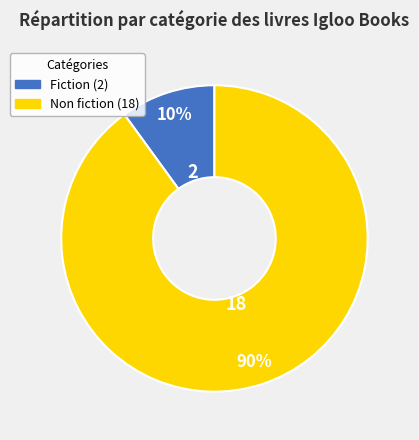

What percentage is the Non fiction slice, to the nearest percent?

90%